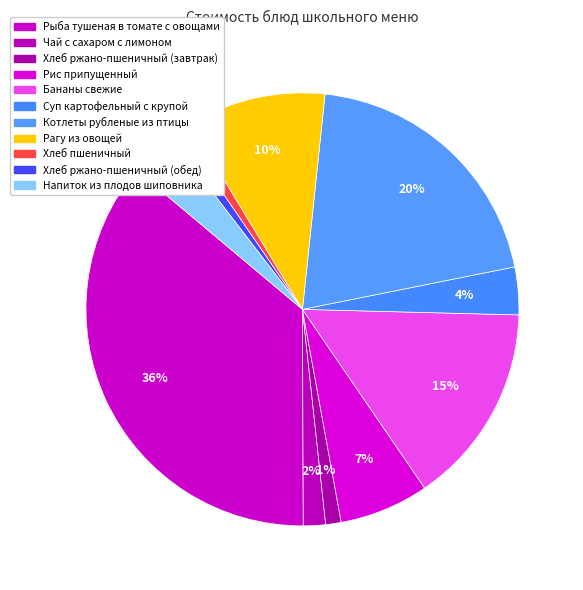

Do Бананы свежие and Напиток из плодов шиповника together represent more than half of the pie?

No